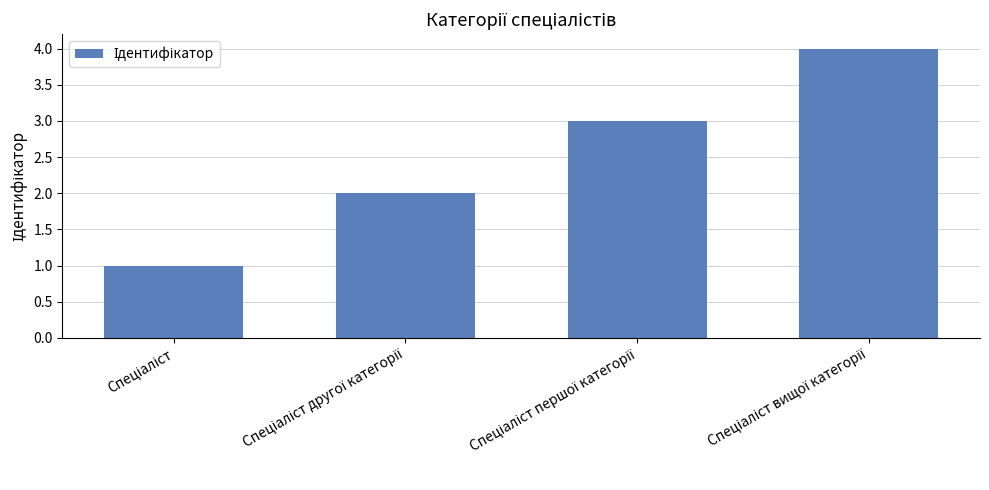

What is the maximum value shown in the chart?

4